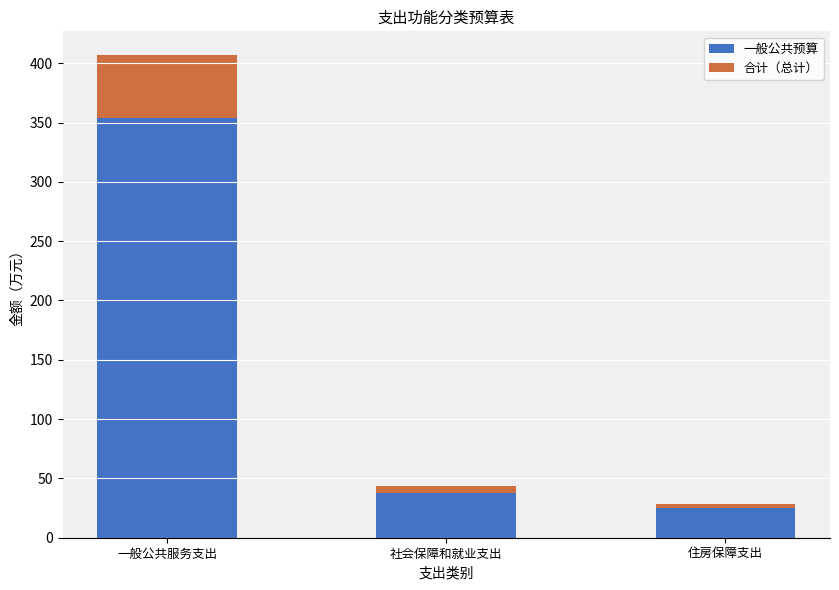

The 一般公共预算 series shows 568.2 at 一般公共服务支出. True or false?

False